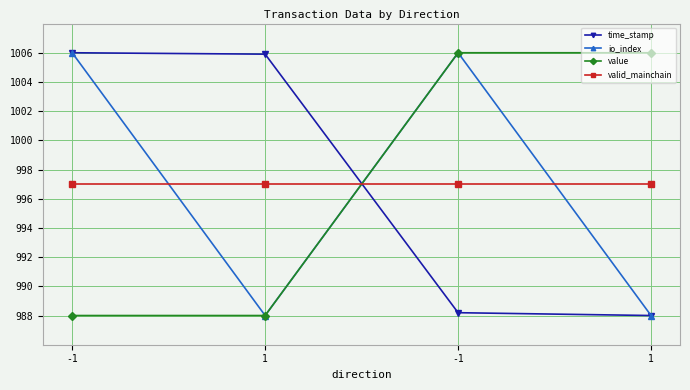

How many data points does each series have?

4